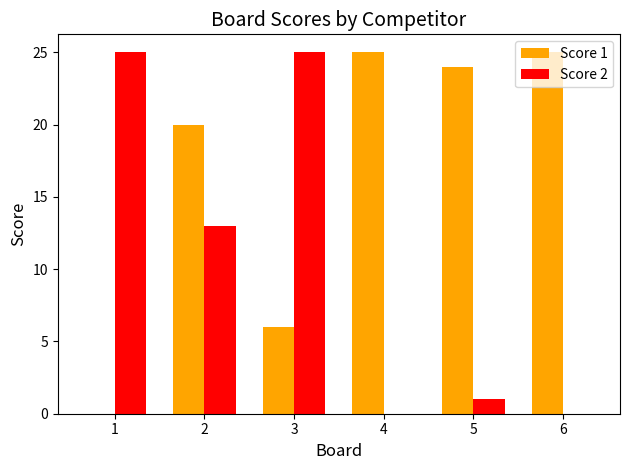

How many data points does each series have?

6